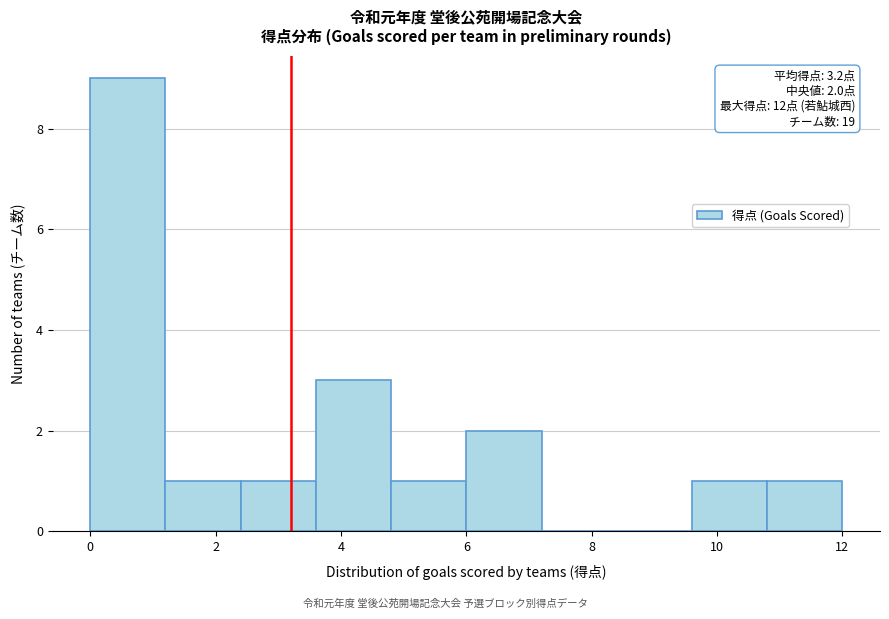

Over which range of the x-axis is the bar tallest?

0.0 to 1.2